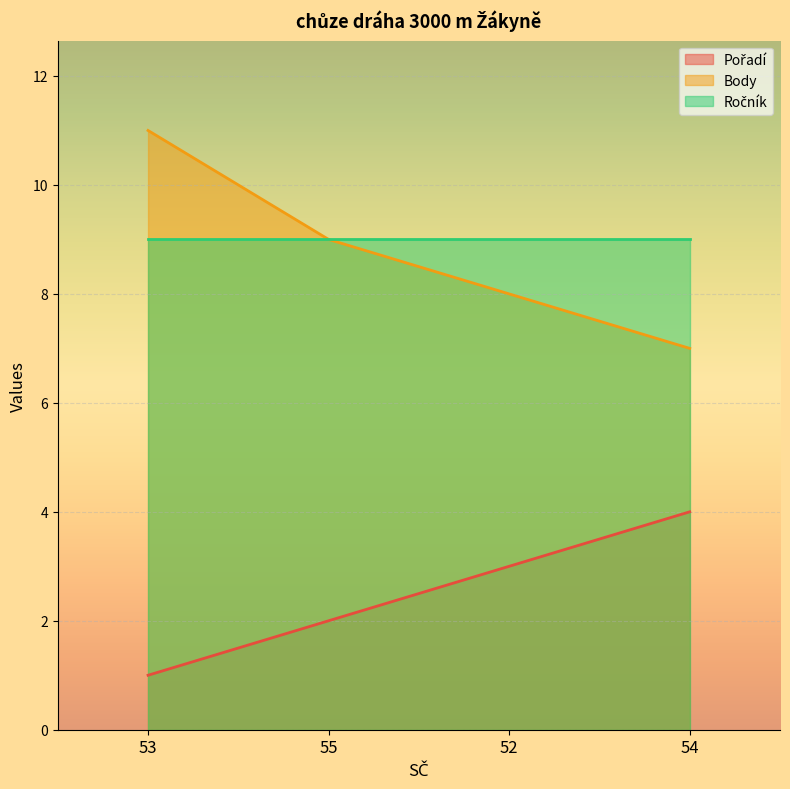

At how many categories does at least one series exceed 2?

4